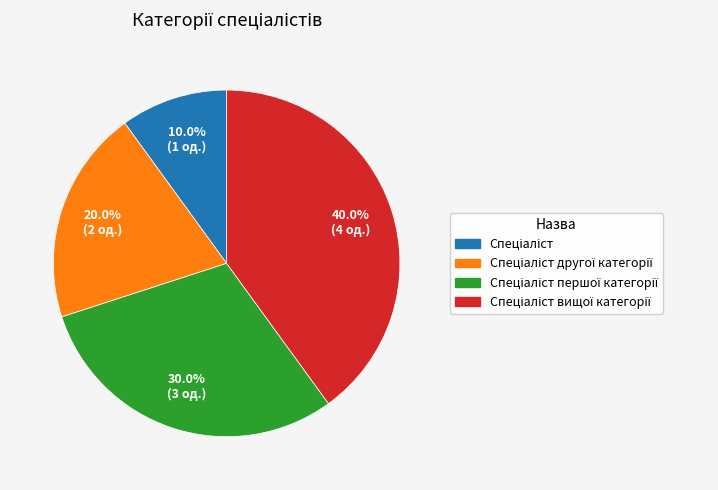

Is there any slice that represents more than half of the pie?

No